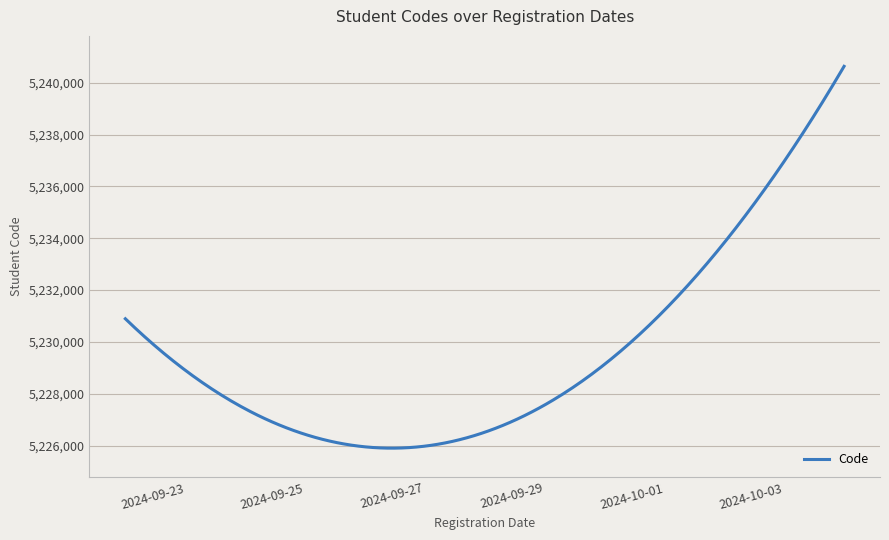

What is the difference between the maximum and minimum values?

14733.2